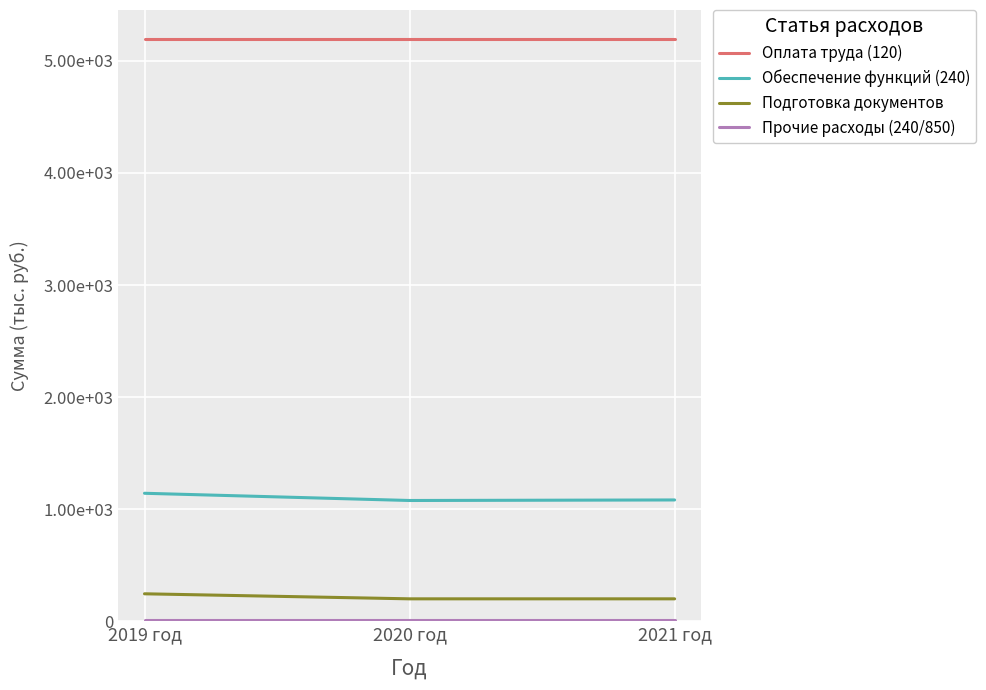

Which series changed the most between 2019 год and 2020 год?

Обеспечение функций (240)